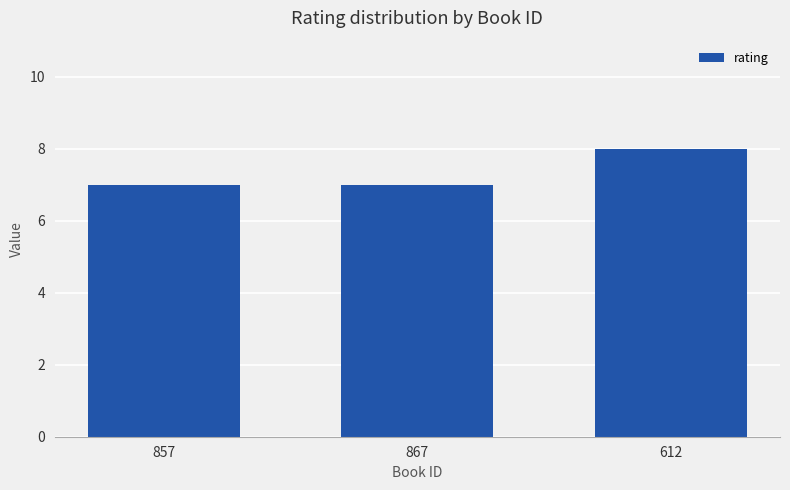

What position from the left is 867?

2